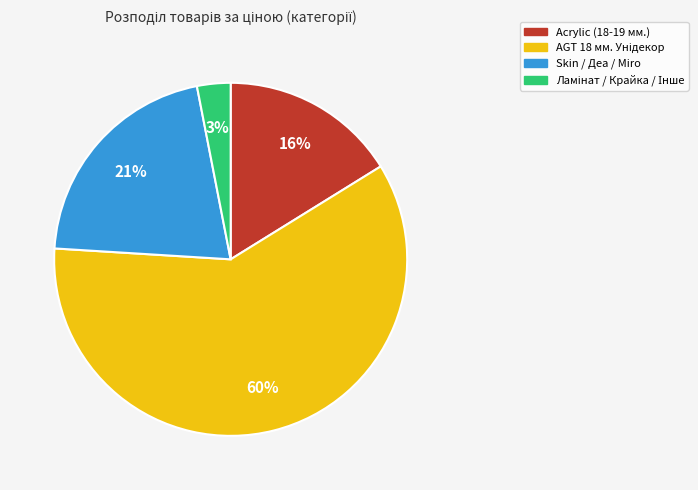

Is there a majority slice in this chart?

Yes